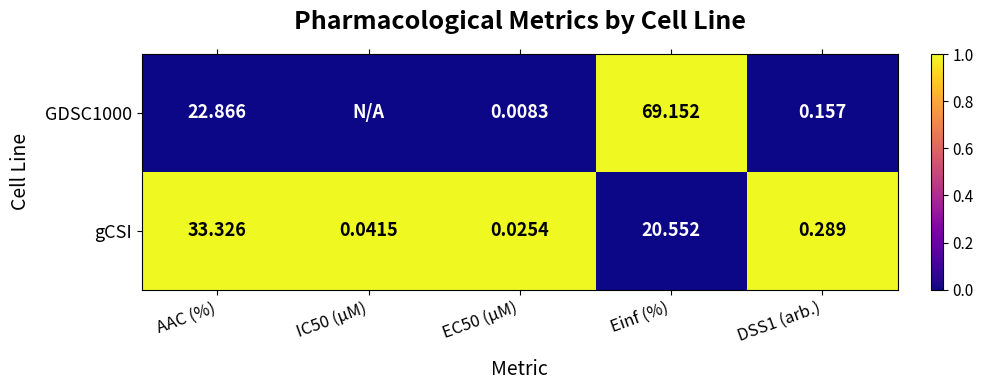

Is the value of gCSI at IC50 (µM) greater than the value of GDSC1000 at Einf (%)?

No